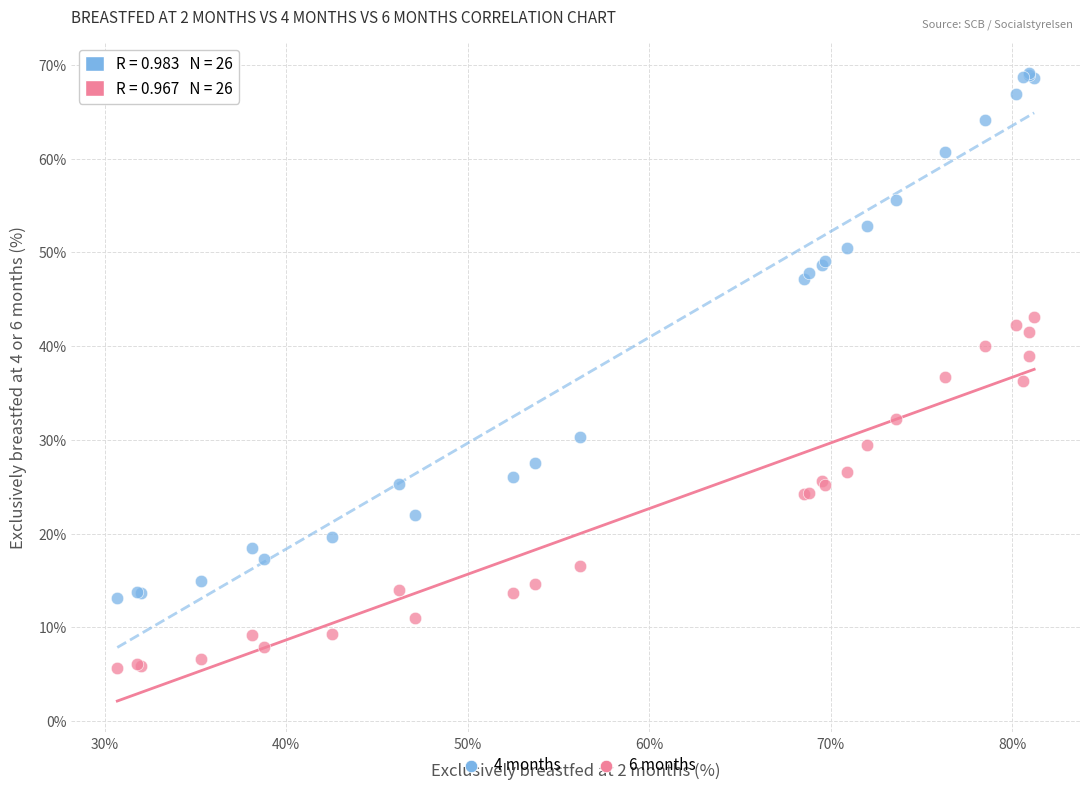

Which series has the largest Y range (max minus min)?

4 months